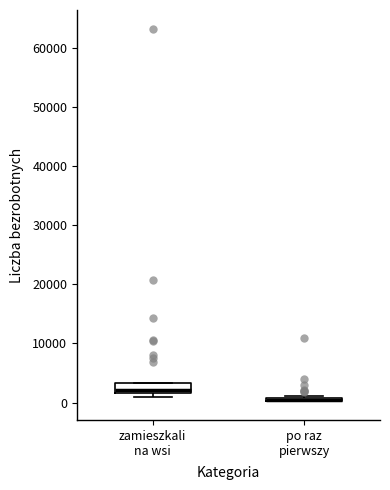

Reading left to right, transcribe this box plot: for each box, give where its median line is, the range the box spans, and where its two whiskers end, as read against the y-axis. The values are not printed on the chart, so give them approximately, as read against the axis.

zamieszkali na wsi: median 2000 (just above the box's lower edge), box 2000 to 3000, whiskers 1000 to 3000
po raz pierwszy: box collapsed to a line at 0, whiskers 0 to 1000